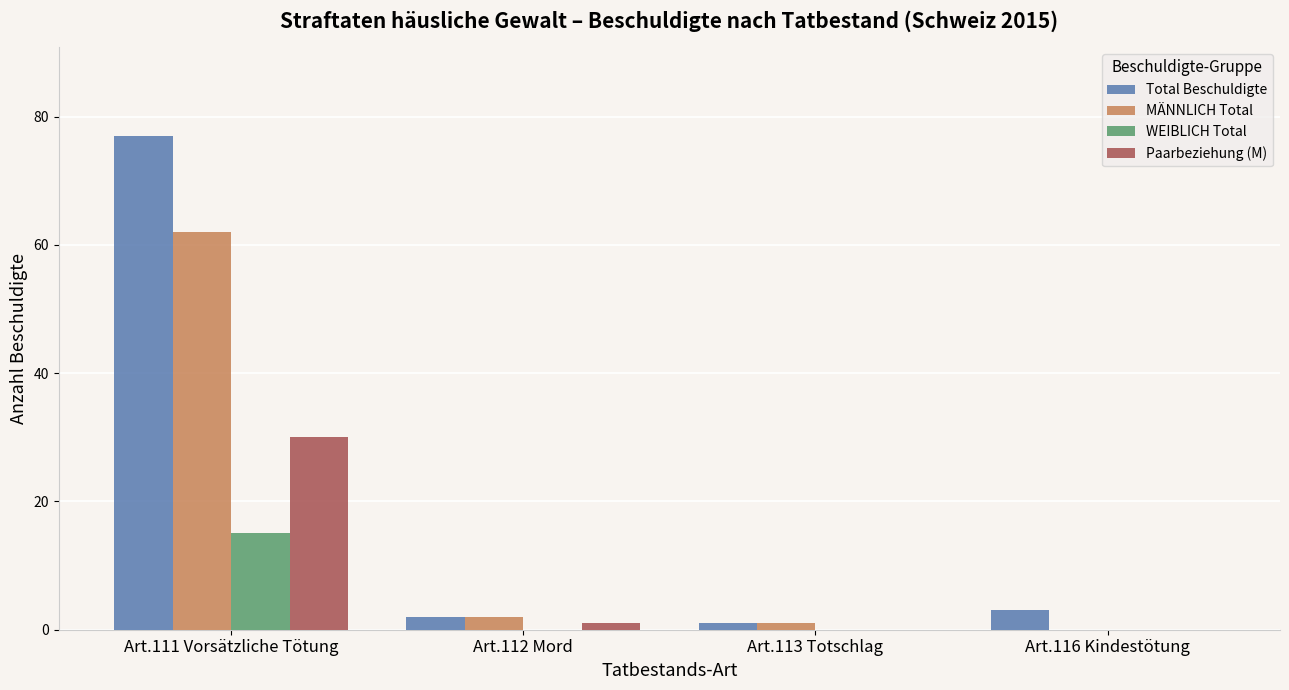

What is the difference between the Total Beschuldigte values at Art.111 Vorsätzliche Tötung and Art.116 Kindestötung?

74